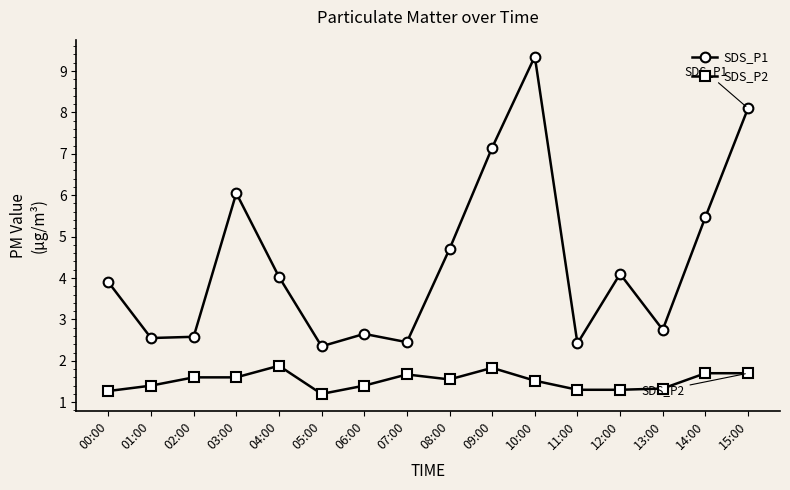

What are all the series names shown in the legend?

SDS_P1, SDS_P2